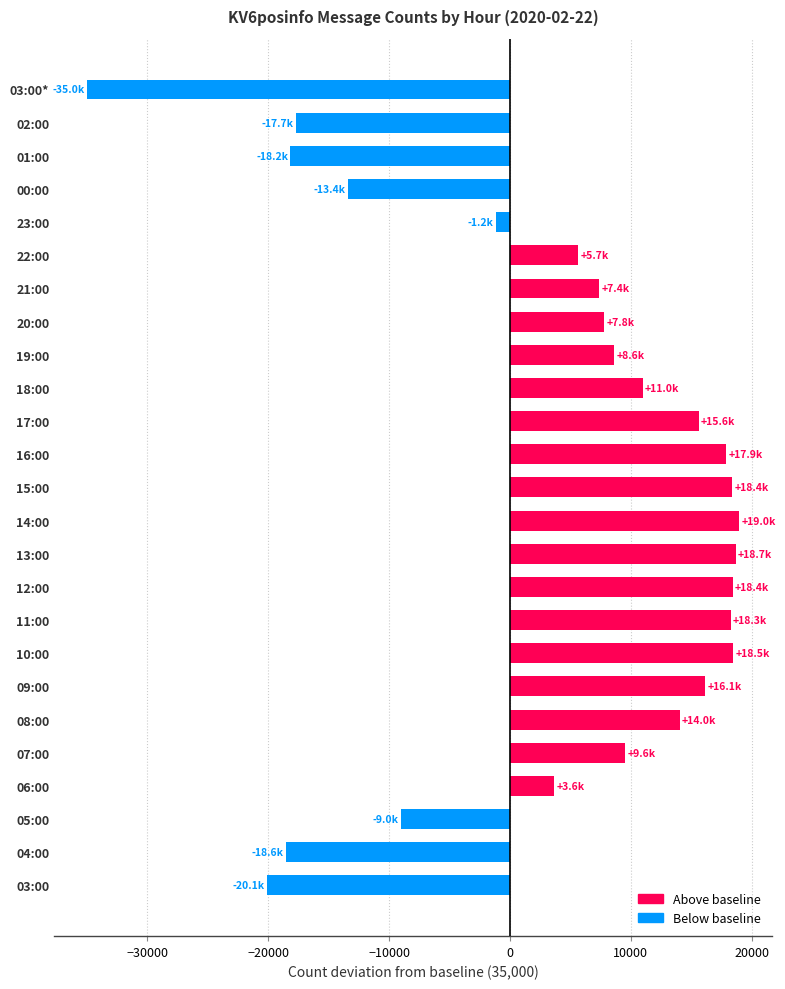

What is the greatest value displayed?

18976